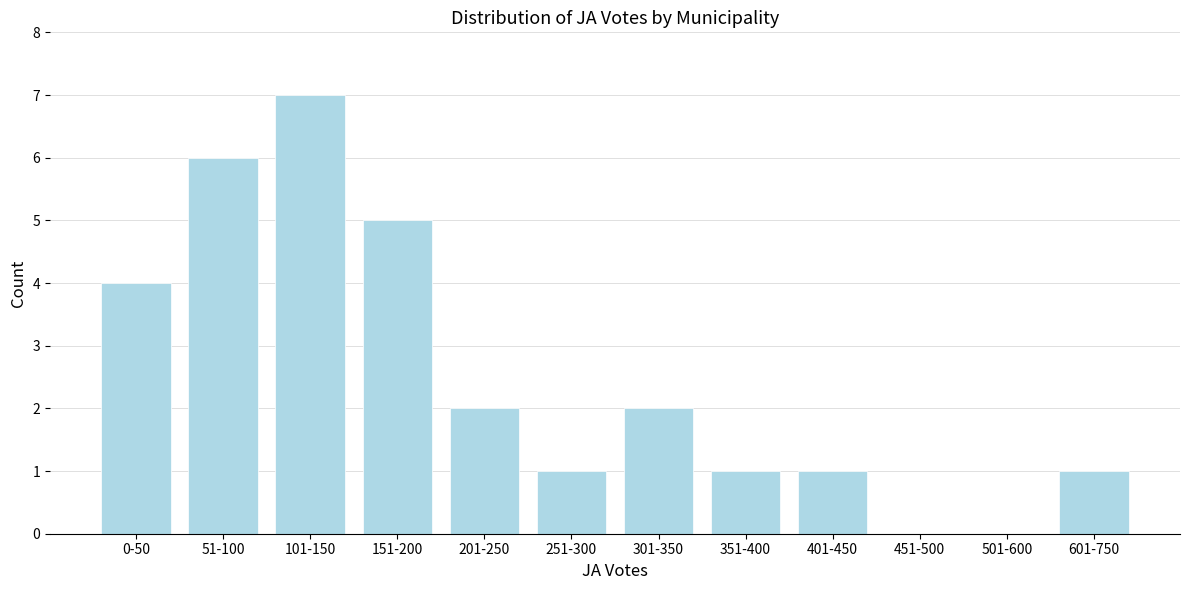

Reading left to right, list all the values displayed in this chart.

0-50=4	51-100=6	101-150=7	151-200=5	201-250=2	251-300=1	301-350=2	351-400=1	401-450=1	451-500=0	501-600=0	601-750=1